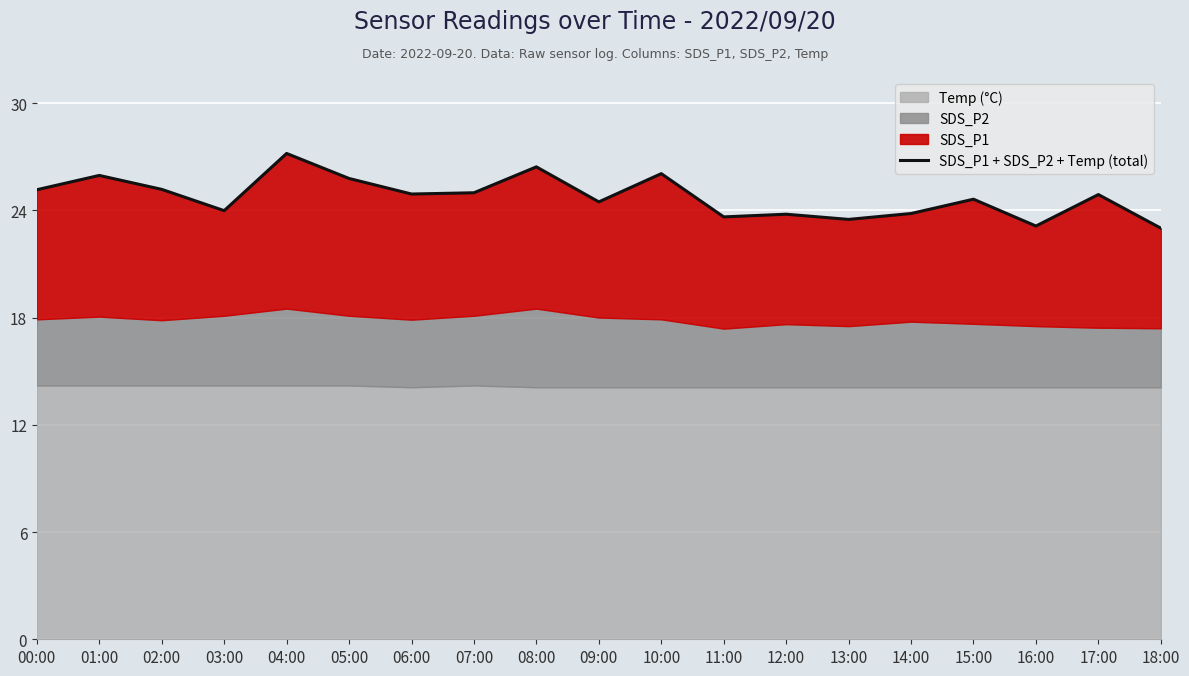

How many data points are less than 24?

7